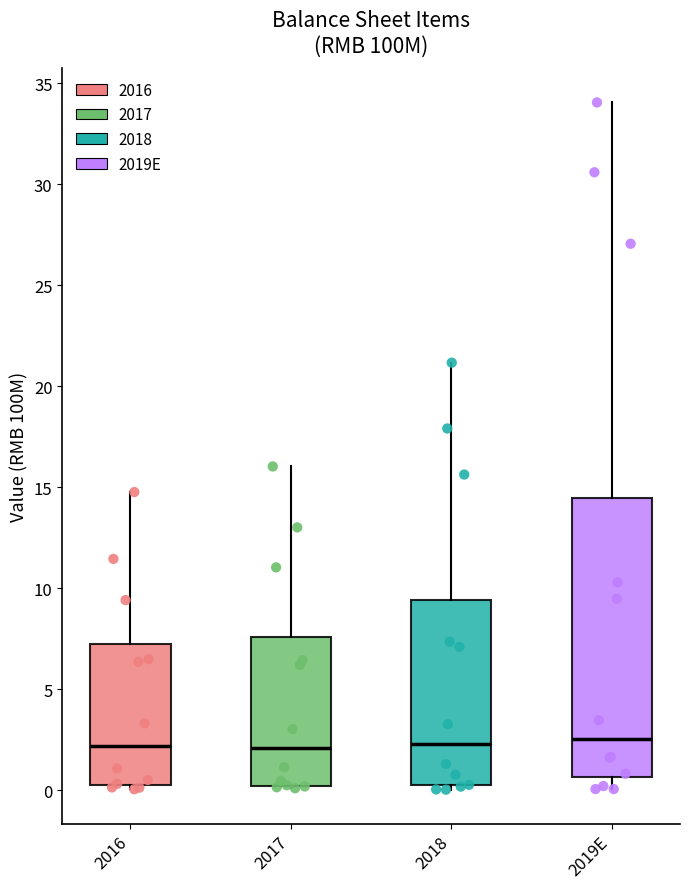

Where is the lower edge of the box for 2016 on the y-axis? The values are not printed on the chart, so give them approximately, as read against the axis.

0.5